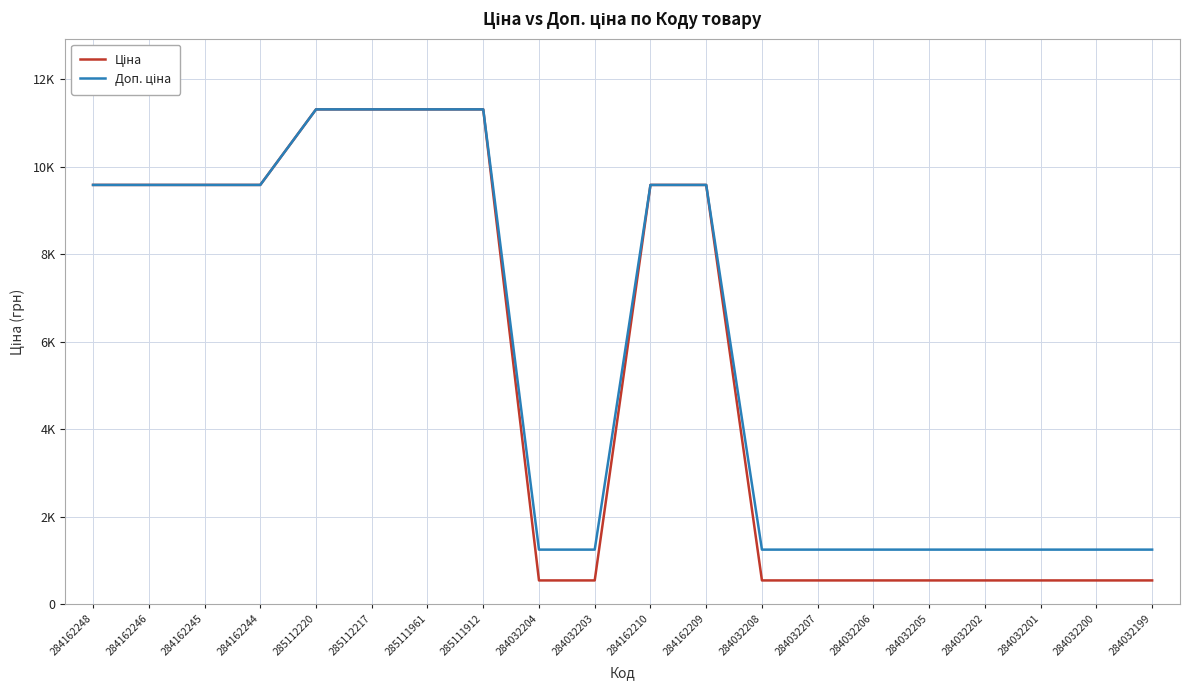

Does the chart display data point markers on the line(s)?

No